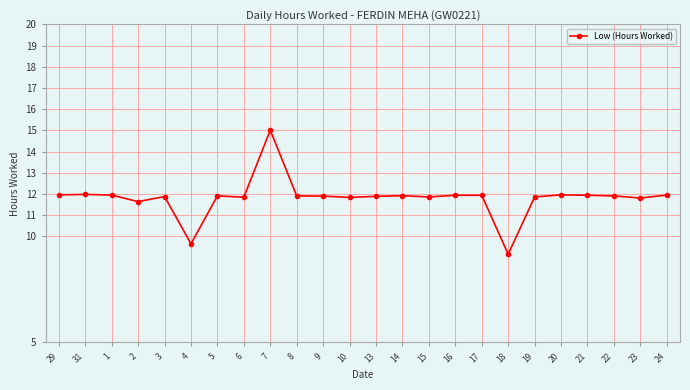

What is the average value?

11.8